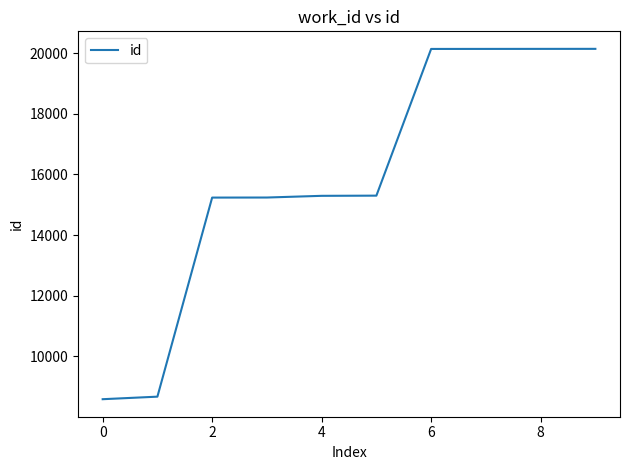

What is the maximum value shown in the chart?

20143